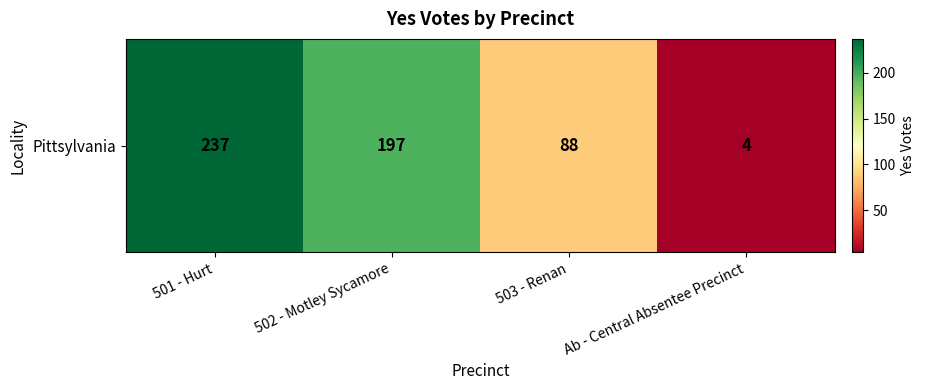

The chart shows a value of 348 at 501 - Hurt. True or false?

False